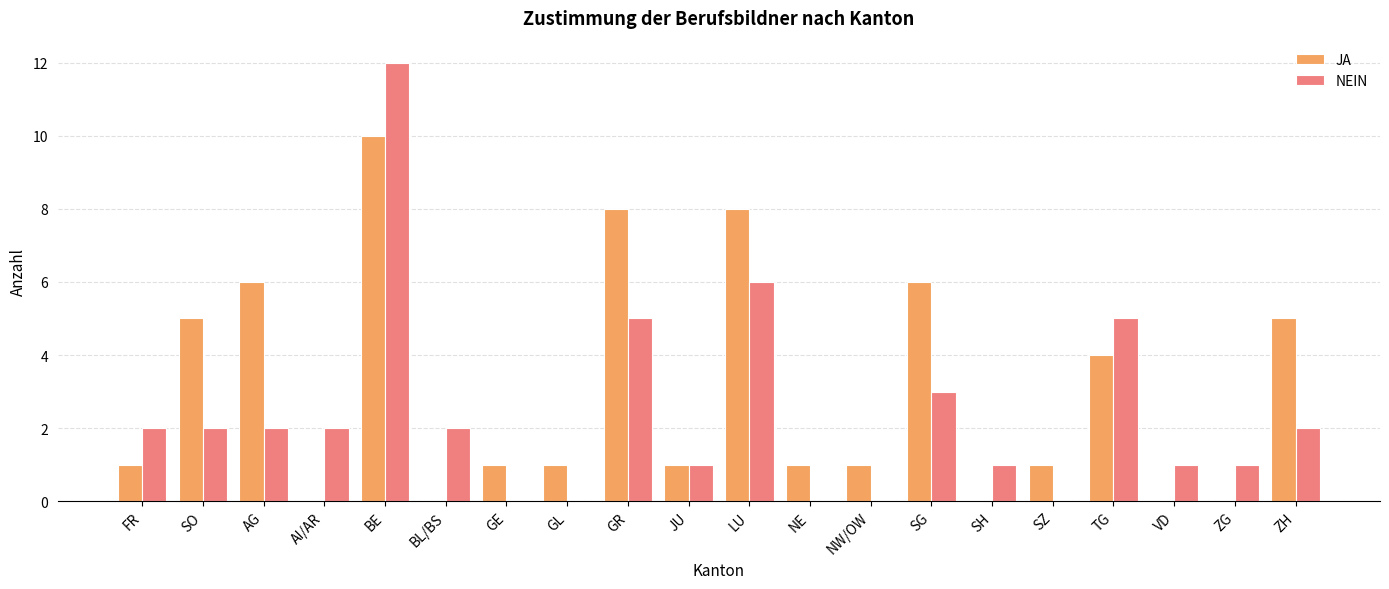

True or false: NEIN has a value of 3 at GR.

False